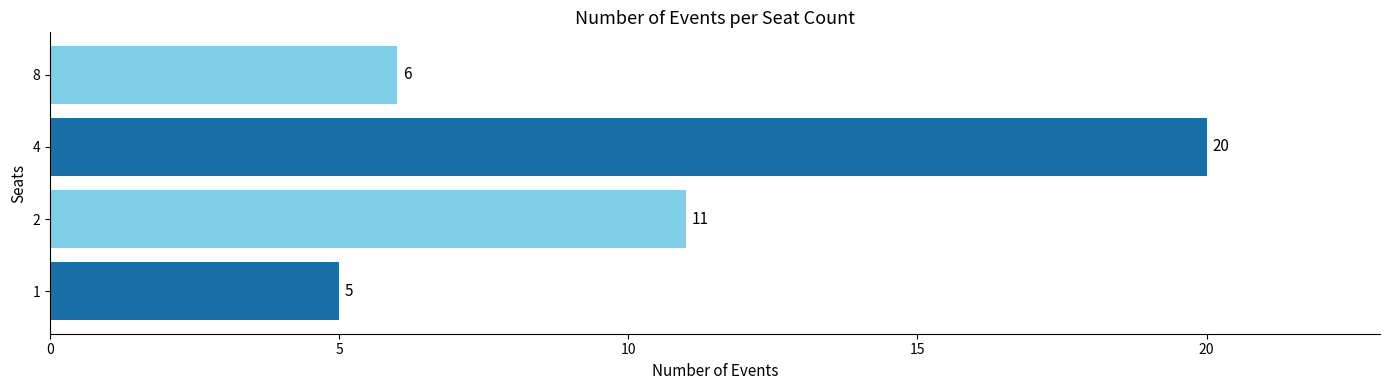

Reading top to bottom, transcribe all the data shown in this chart.

6	20	11	5